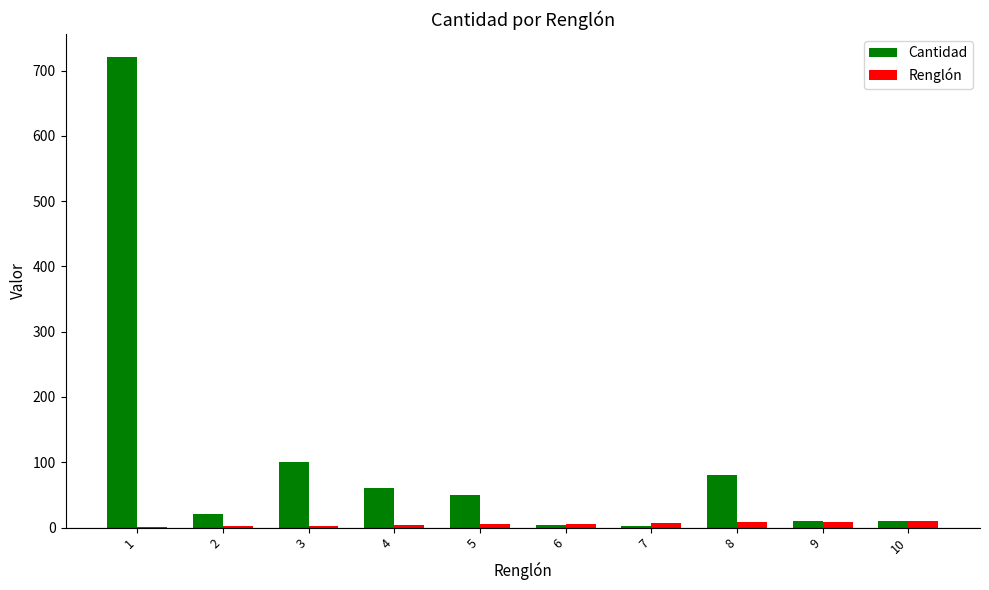

What is the sum of all Renglón values?

55